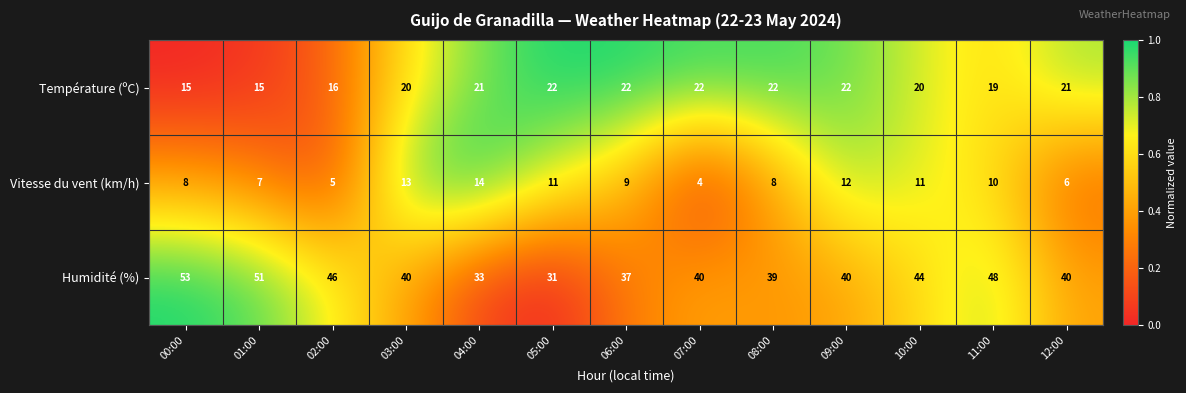

What is the spread (max minus min) of values at 10:00?

33